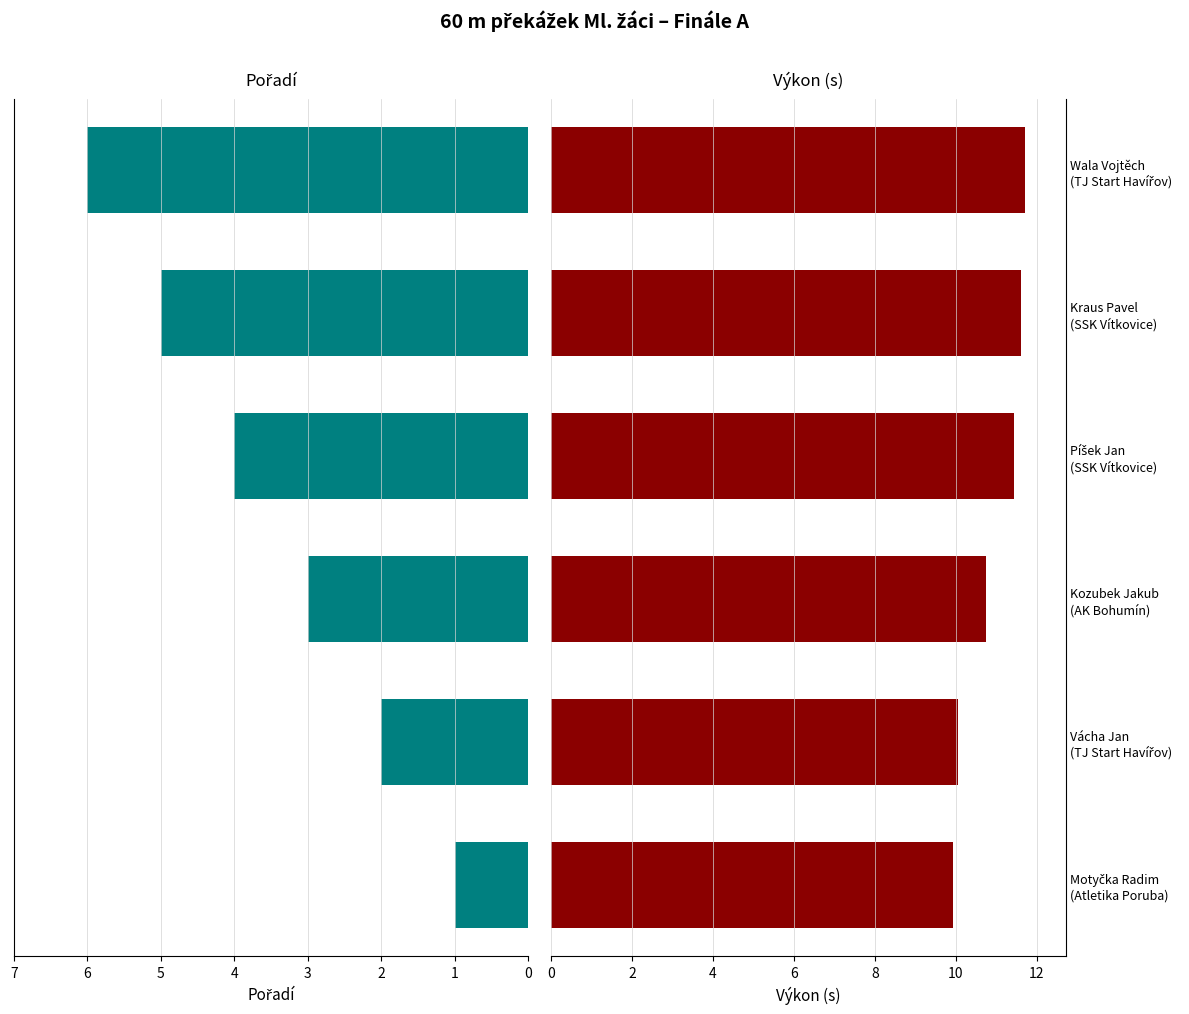

List the series in order of their peak value, highest first.

Výkon (s), Pořadí